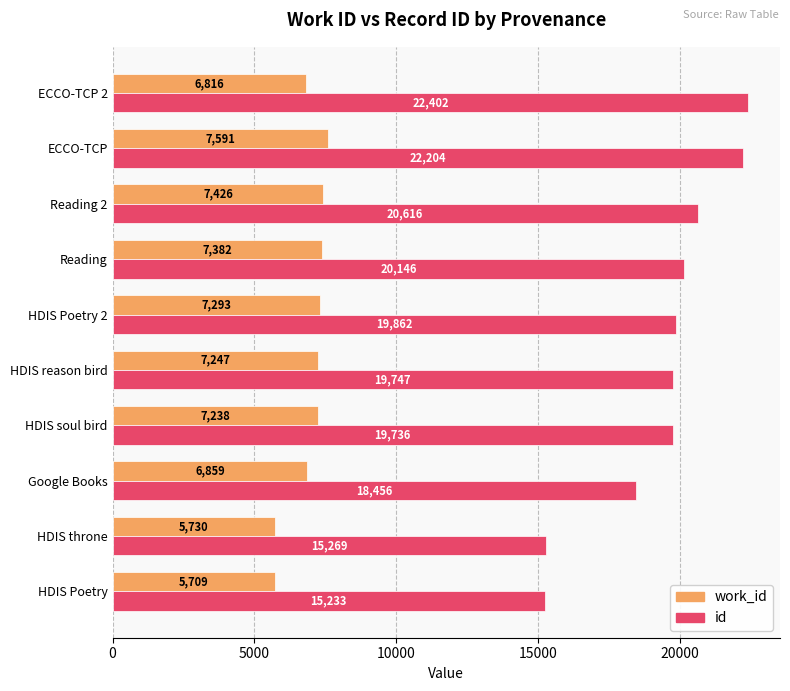

True or false: work_id has a value of 1992 at Reading 2.

False